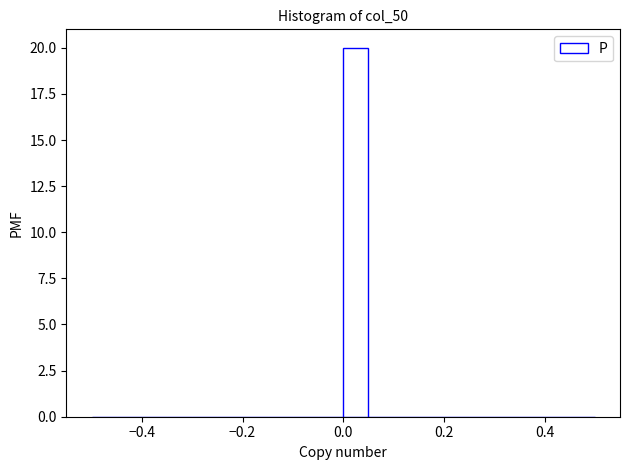

Around what value on the x-axis is the tallest bar? Give the approximate position of its centre, as read against the axis.

0.02